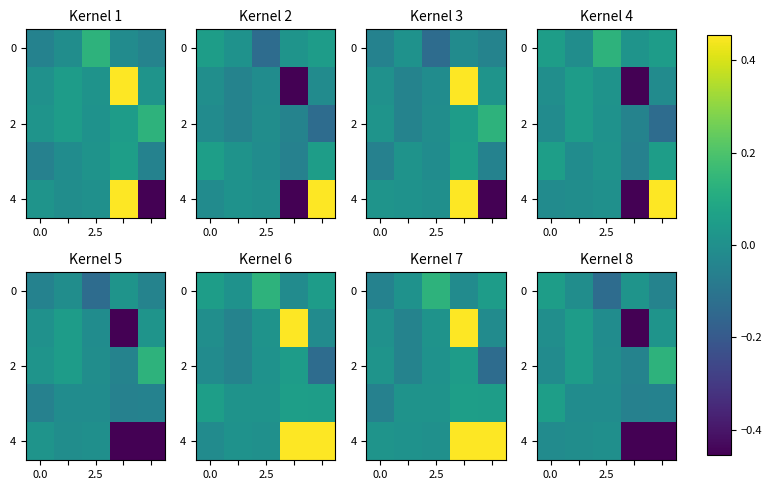

What is the minimum value for 0?

-0.1